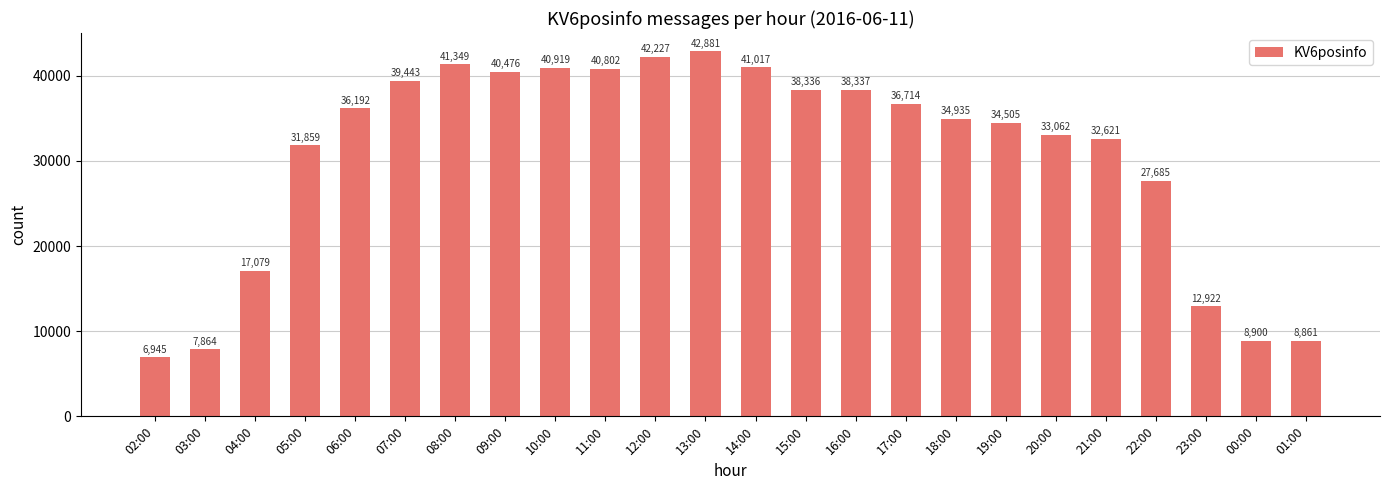

Reading left to right, what are all the values shown in this chart?

6945	7864	17079	31859	36192	39443	41349	40476	40919	40802	42227	42881	41017	38336	38337	36714	34935	34505	33062	32621	27685	12922	8900	8861